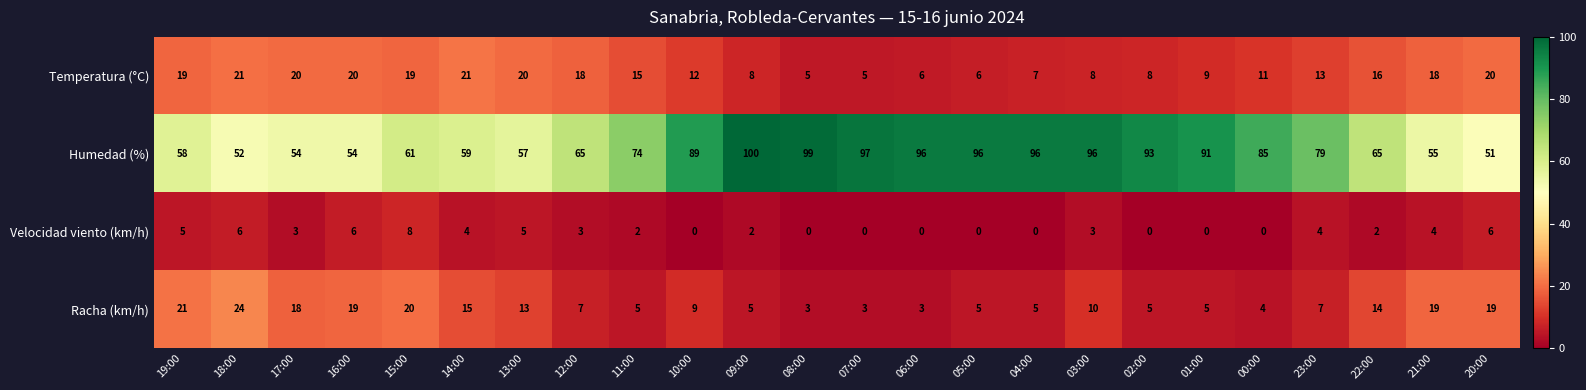

Is it true that Humedad (%) equals 107 at 22:00?

False